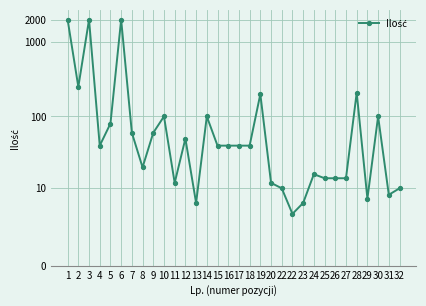

The chart shows a value of 1.7 at 22. True or false?

True